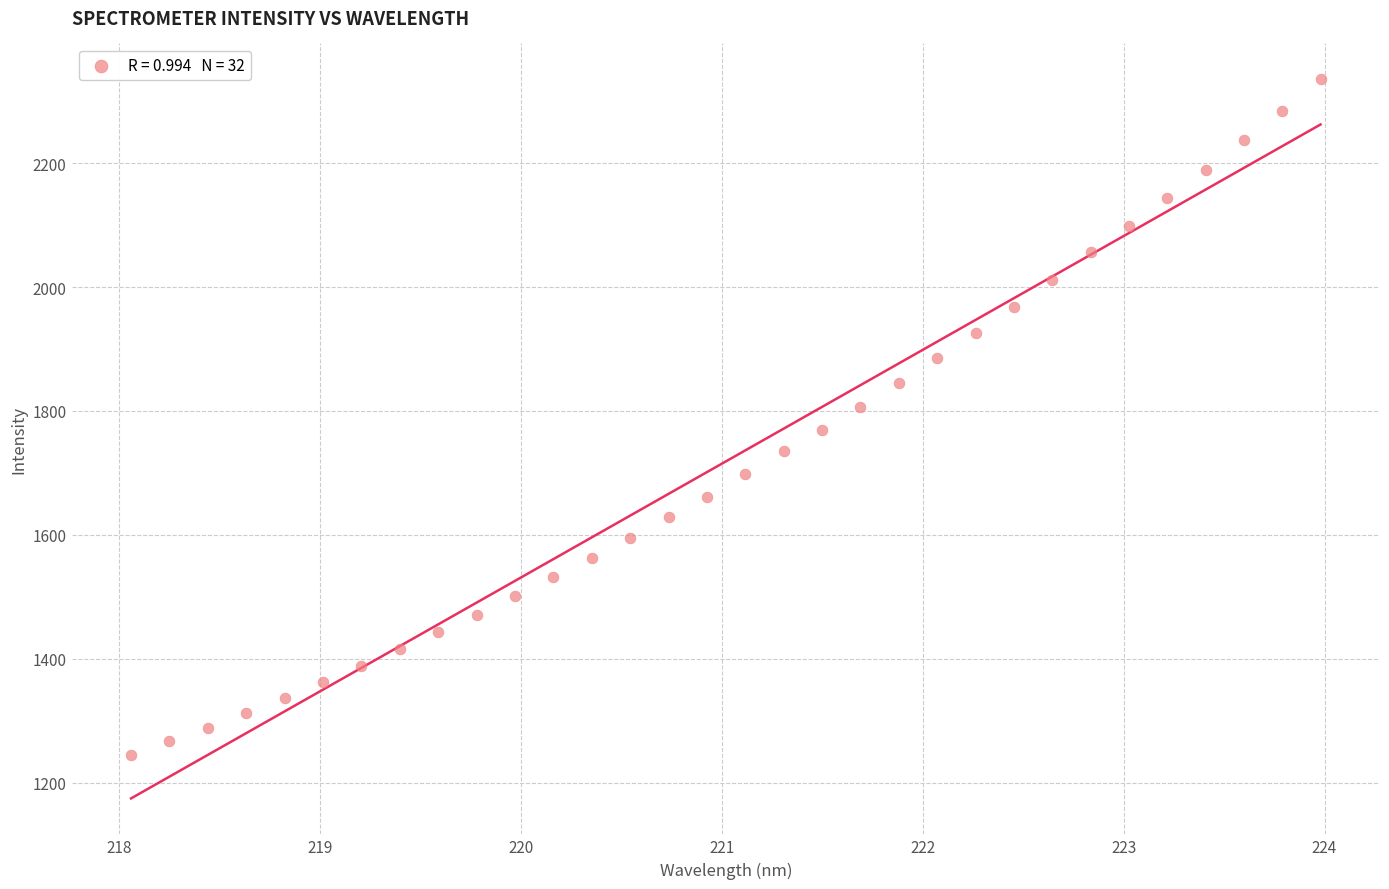

What is the range of X values (max minus min)?

5.9